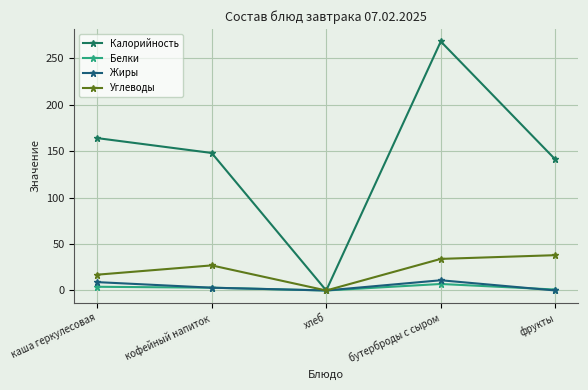

Reading left to right, extract all data points from this chart.

Калорийность: каша геркулесовая=164	кофейный напиток=148	хлеб=0	бутерброды с сыром=268	фрукты=141
Белки: каша геркулесовая=4	кофейный напиток=3	хлеб=0	бутерброды с сыром=7	фрукты=1
Жиры: каша геркулесовая=9	кофейный напиток=3	хлеб=0	бутерброды с сыром=11	фрукты=0
Углеводы: каша геркулесовая=17	кофейный напиток=27	хлеб=0	бутерброды с сыром=34	фрукты=38